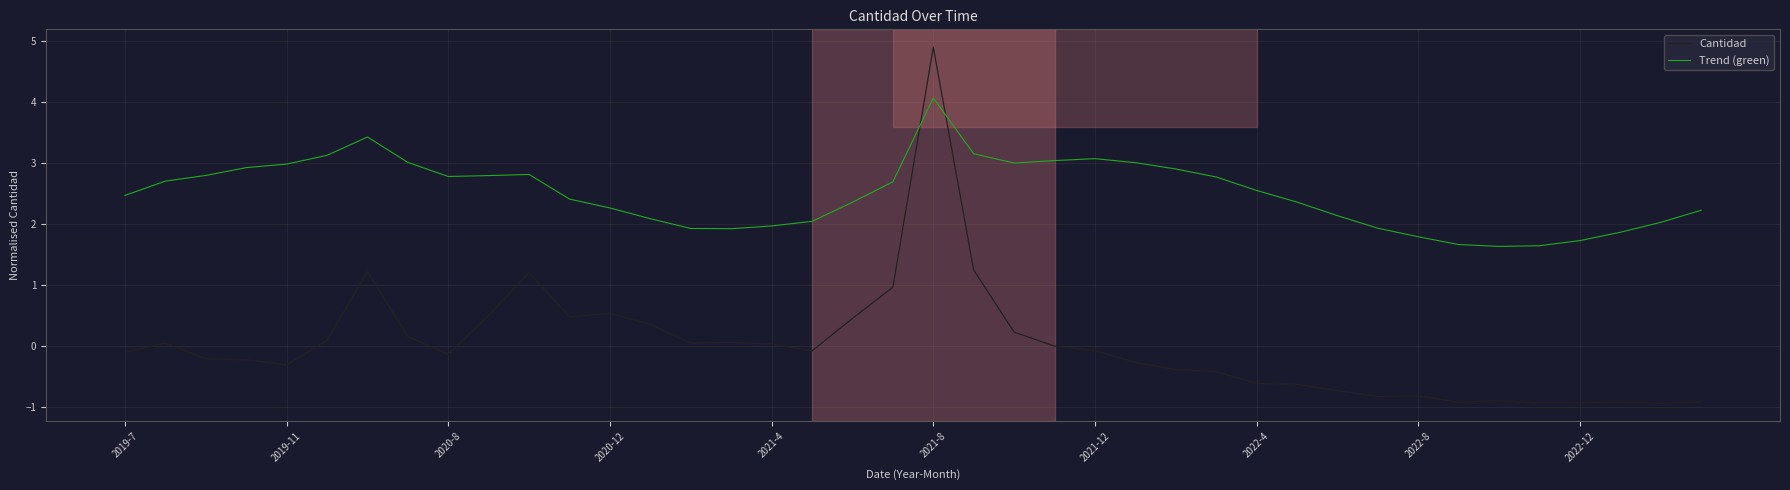

What is the difference between the maximum and minimum values in the Cantidad series?

5.9